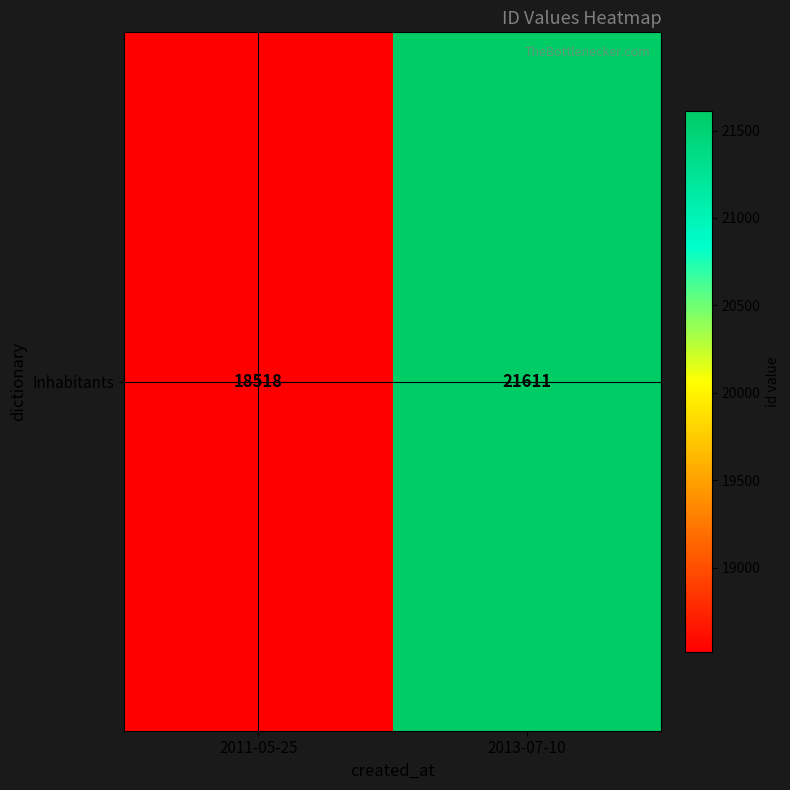

Between 2013-07-10 and 2011-05-25, which is larger?

2013-07-10